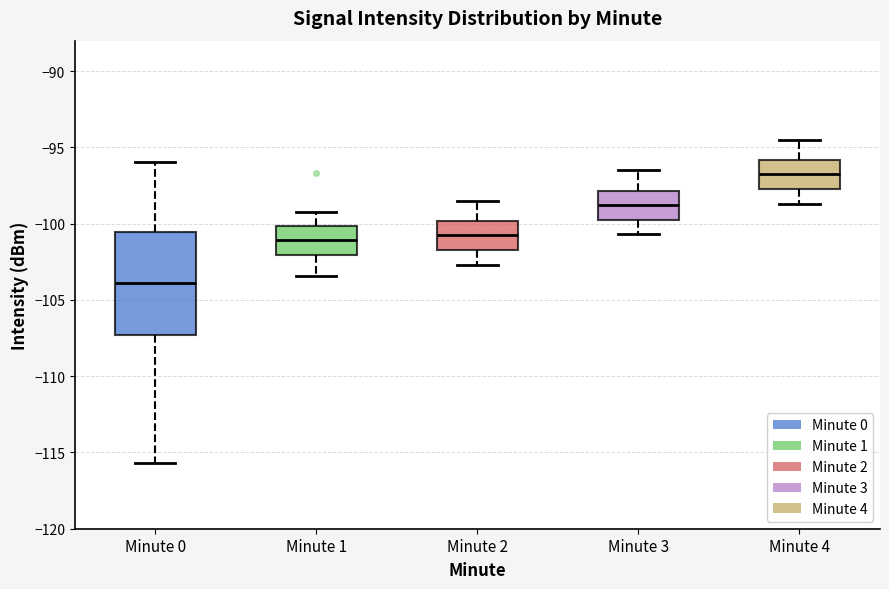

Comparing the boxes themselves (not the whiskers), which one is the tallest?

Minute 0